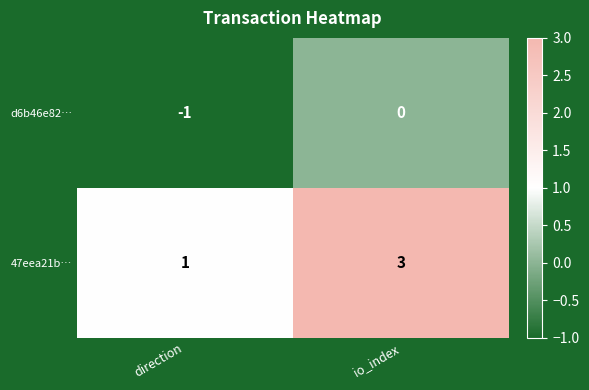

True or false: 47eea21b… has a value of 4 at io_index.

False